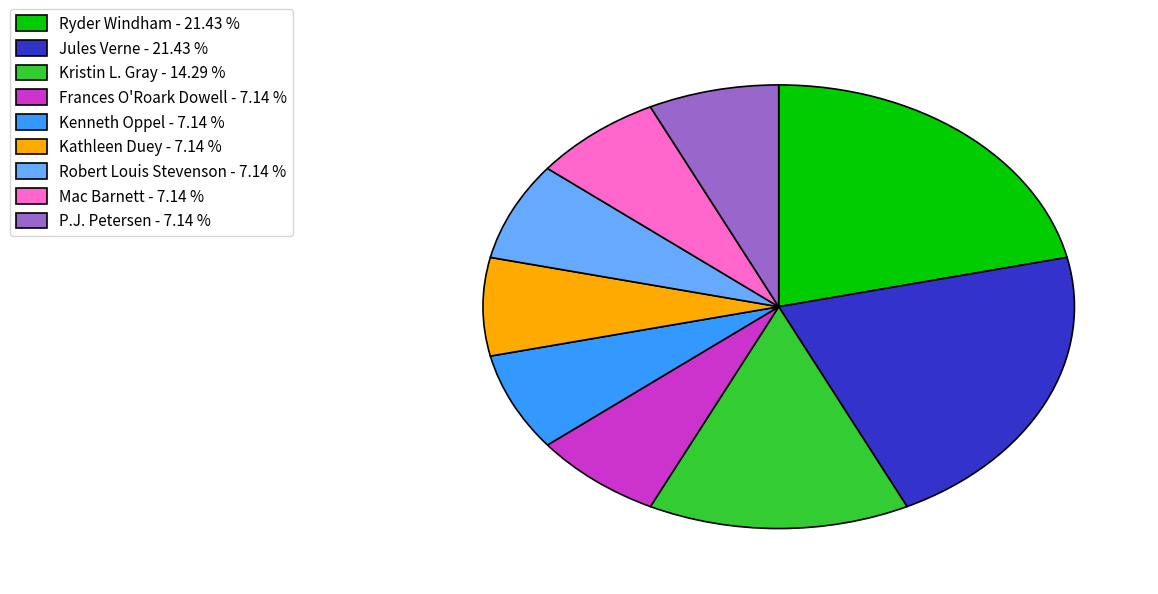

How many slices are in this pie chart?

9